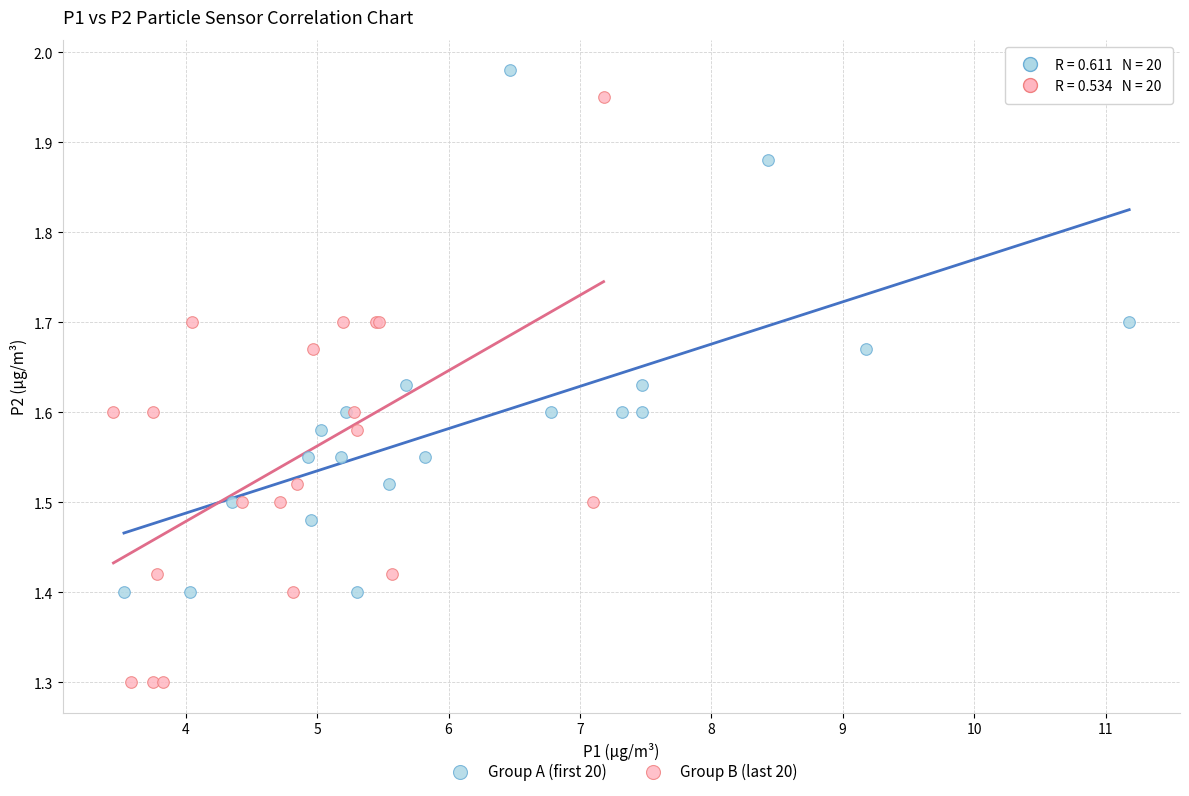

Which series reaches the minimum Y coordinate?

Group B (last 20)